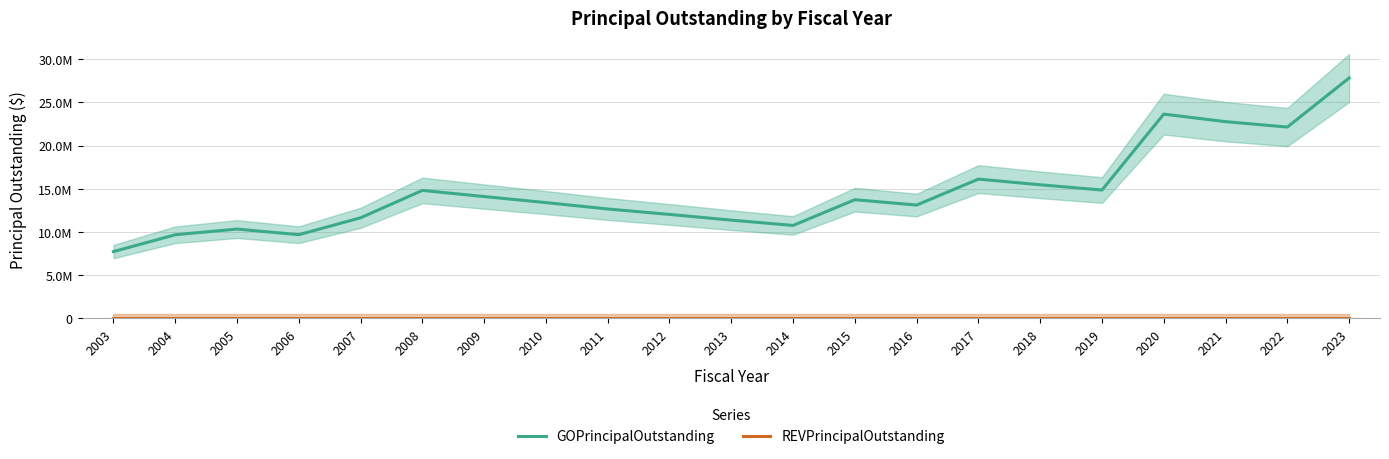

Reading left to right, transcribe all the data shown in this chart.

GOPrincipalOutstanding: 7725000	9670000	10330000	9680000	11635000	14805000	14095000	13395000	12655000	12025000	11365000	10750000	13730000	13110000	16115000	15455000	14850000	23640000	22765000	22140000	27820000
REVPrincipalOutstanding: 0	0	0	0	0	0	0	0	0	0	0	0	0	0	0	0	0	0	0	0	0